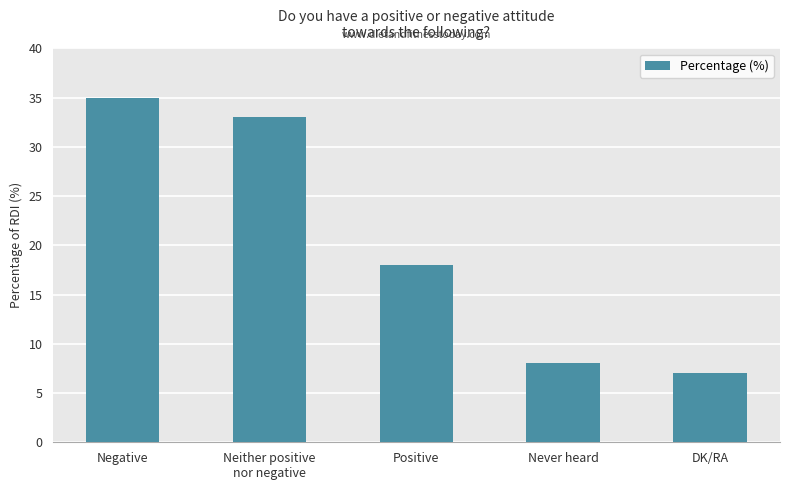

What is the label of the 1st bar from the right?

DK/RA